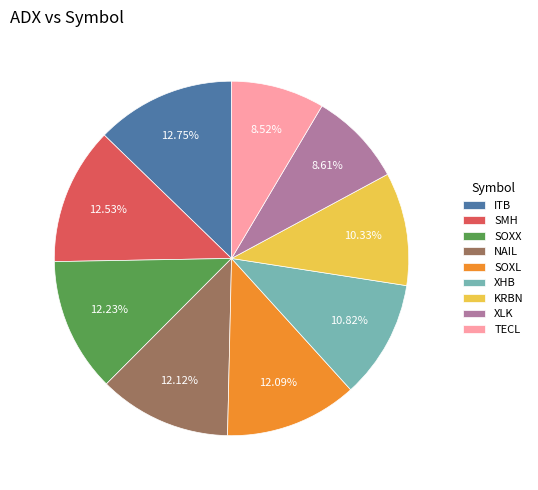

Is there a majority slice in this chart?

No